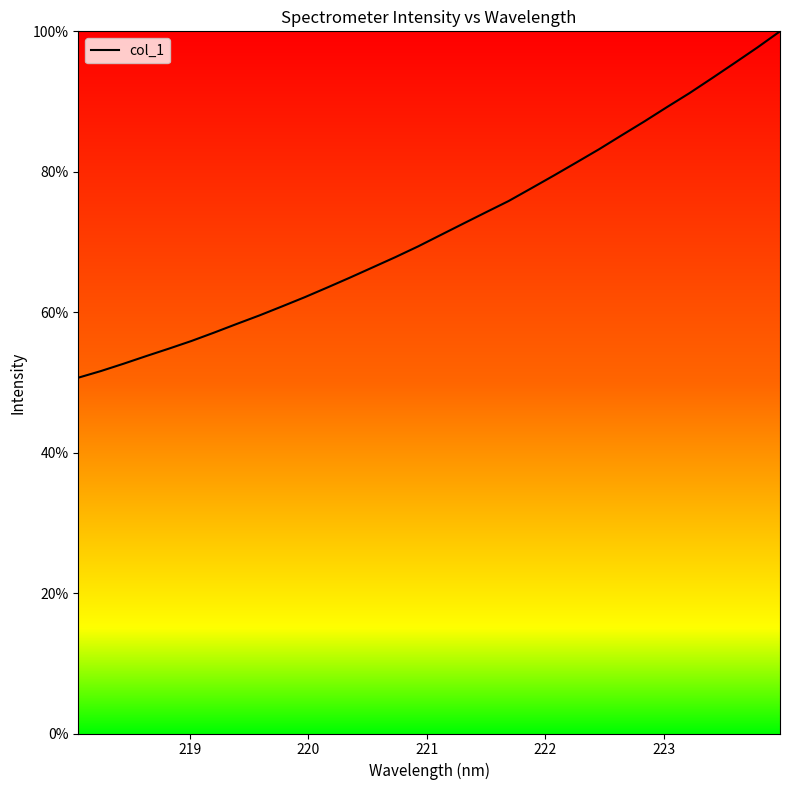

What is the minimum value shown in the chart?

50.7